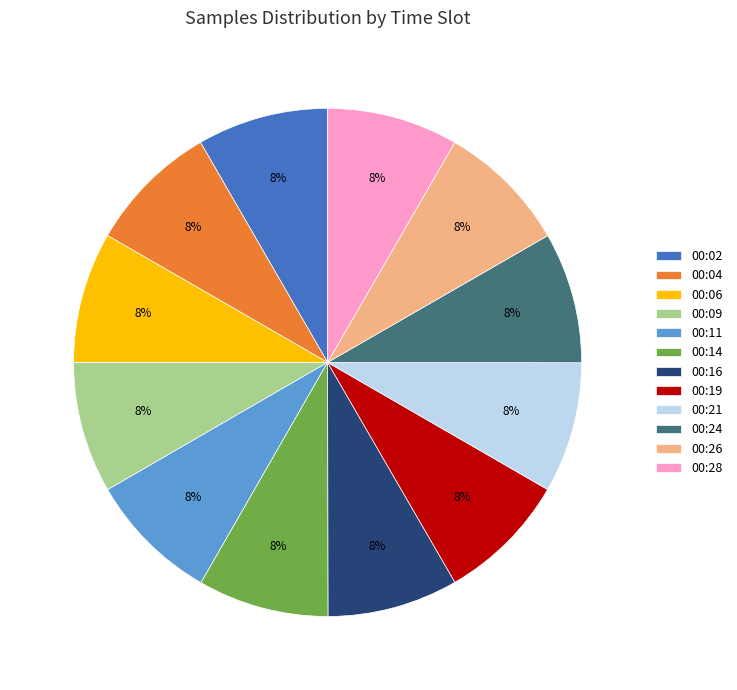

Is there any slice that represents more than half of the pie?

No